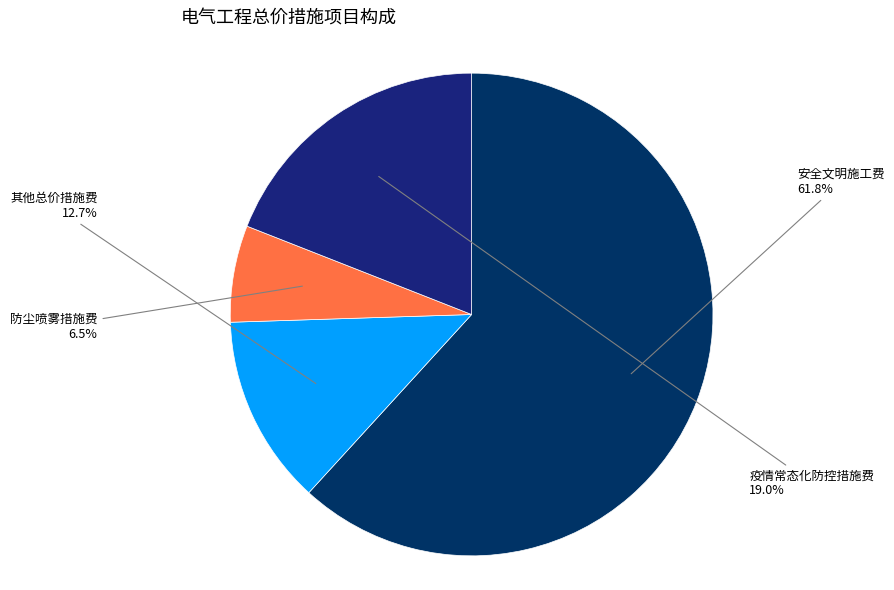

To the nearest percent, what is the combined percentage of 防尘喷雾措施费 and 安全文明施工费?

68%